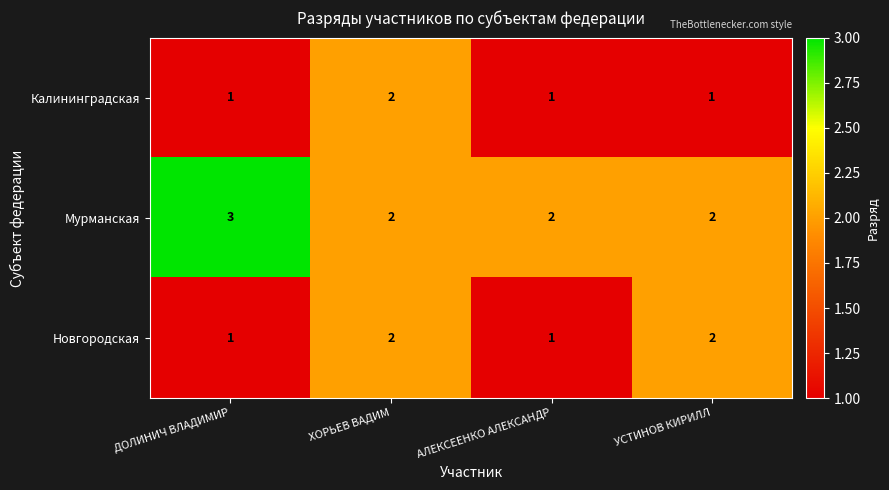

What is the total value across all series at АЛЕКСЕЕНКО АЛЕКСАНДР?

4